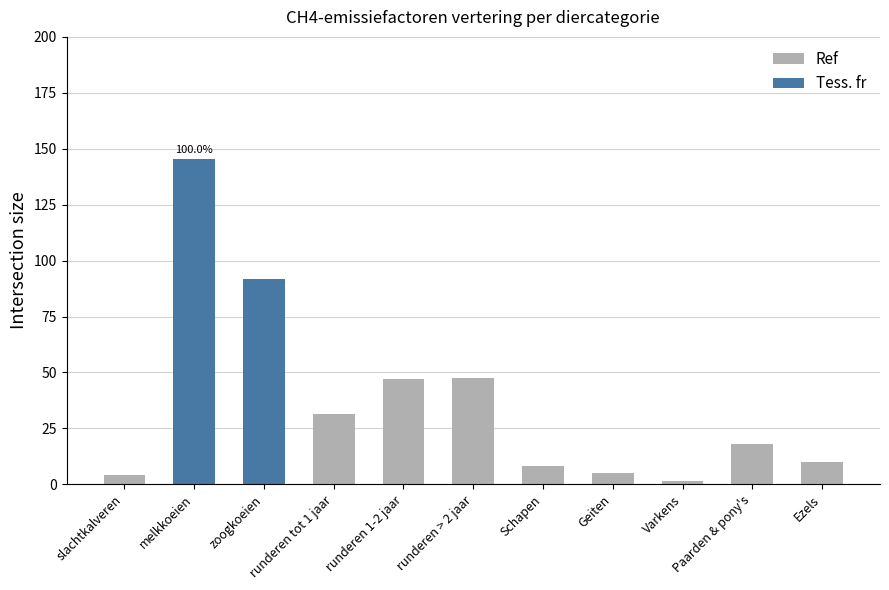

Are the bars grouped side by side (vs. stacked)?

No